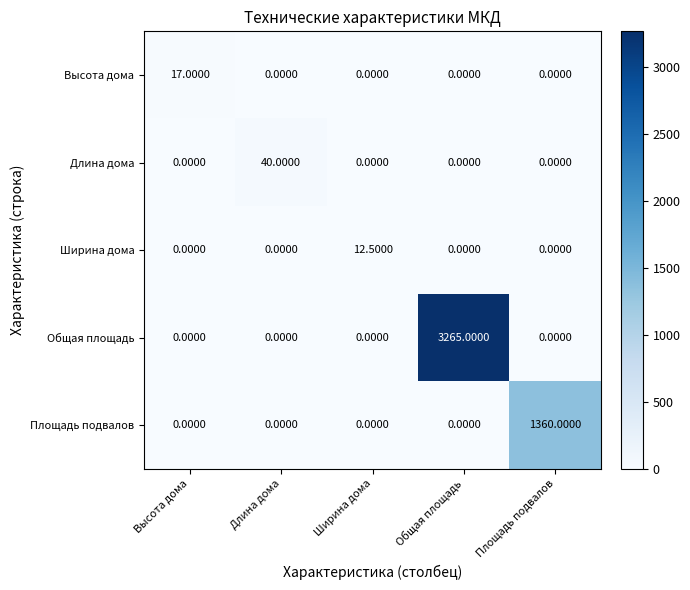

Which category has the highest value across all series?

Общая площадь